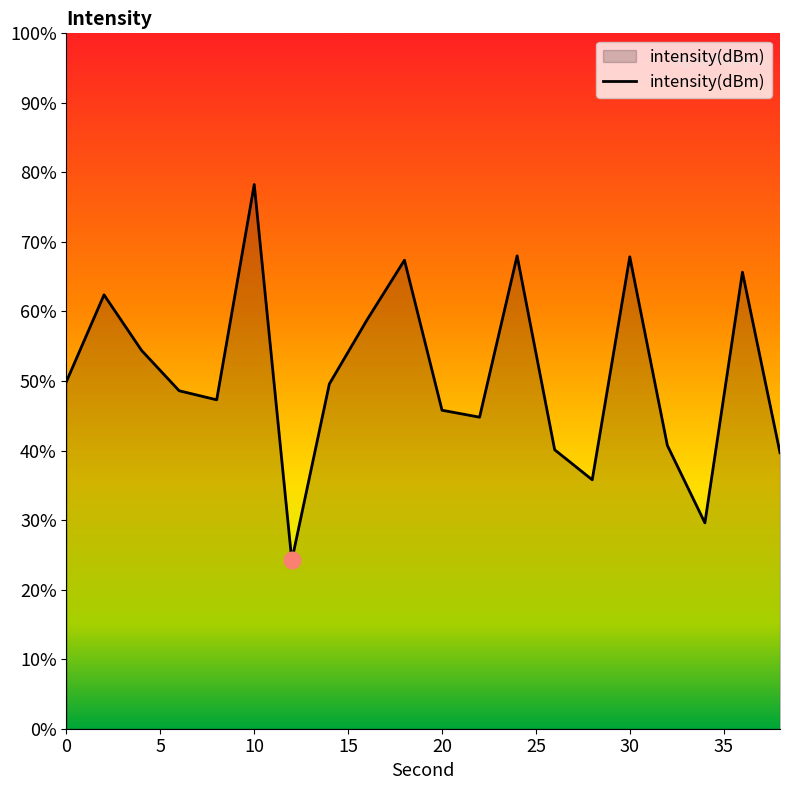

Rank the categories by value from highest to lowest.

10, 24, 30, 18, 36, 2, 16, 4, 0, 14, 6, 8, 20, 22, 32, 26, 38, 28, 34, 12